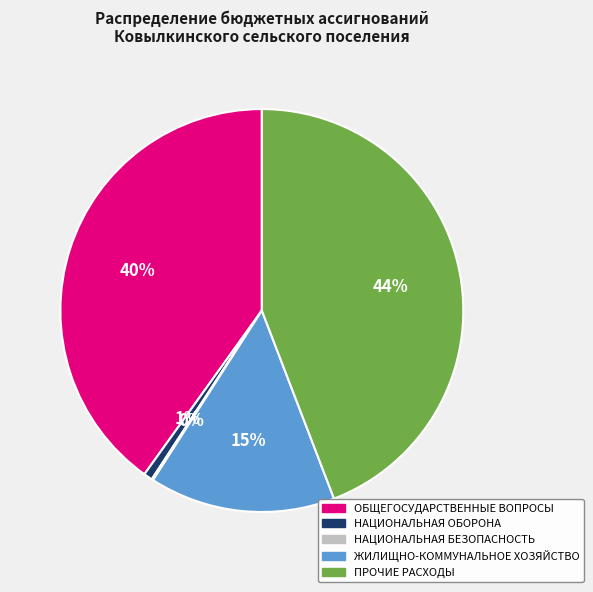

Is the sum of ПРОЧИЕ РАСХОДЫ and НАЦИОНАЛЬНАЯ ОБОРОНА greater than half?

No